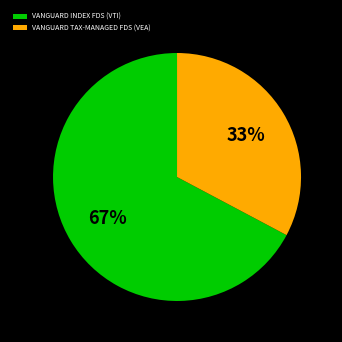

Do VANGUARD TAX-MANAGED FDS (VEA) and VANGUARD INDEX FDS (VTI) together represent more than half of the pie?

Yes